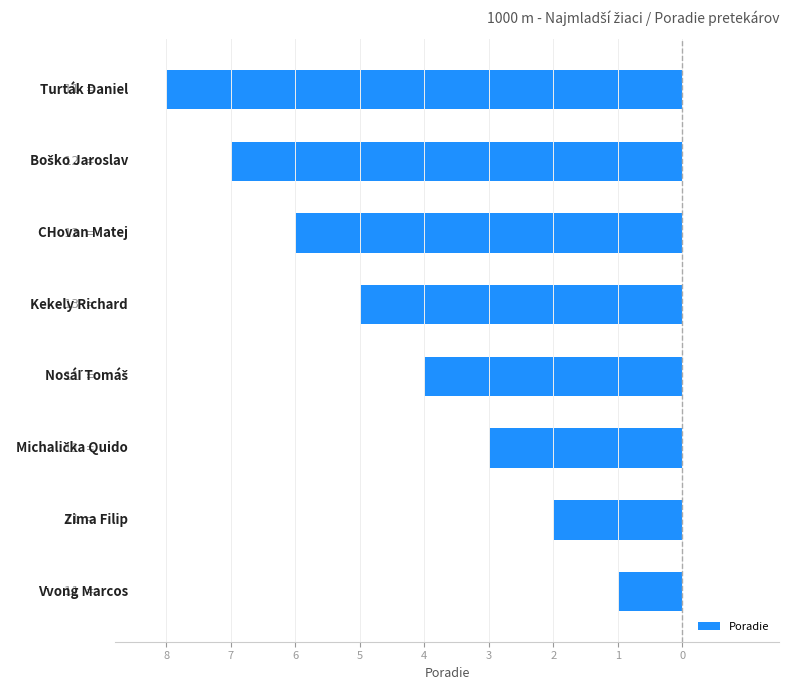

Are the bars horizontal?

Yes